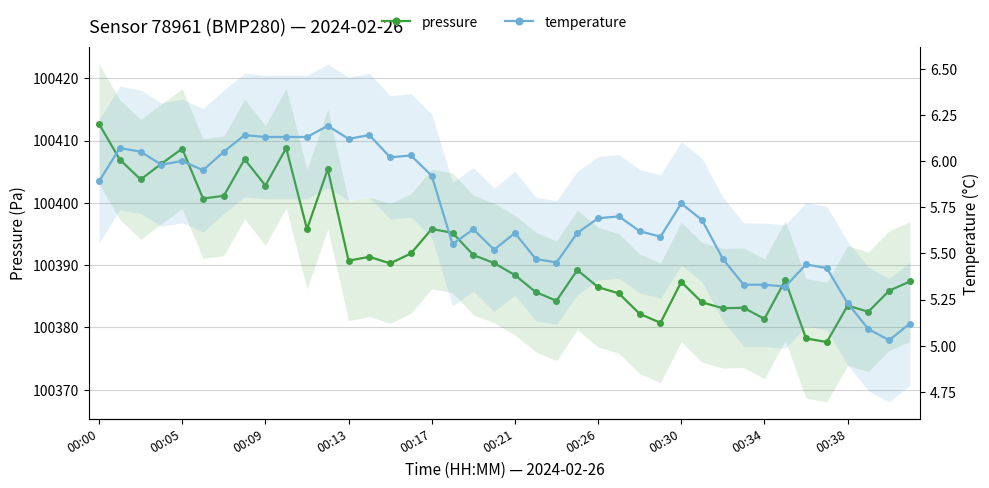

Which has a higher value, 19 or 34?

19